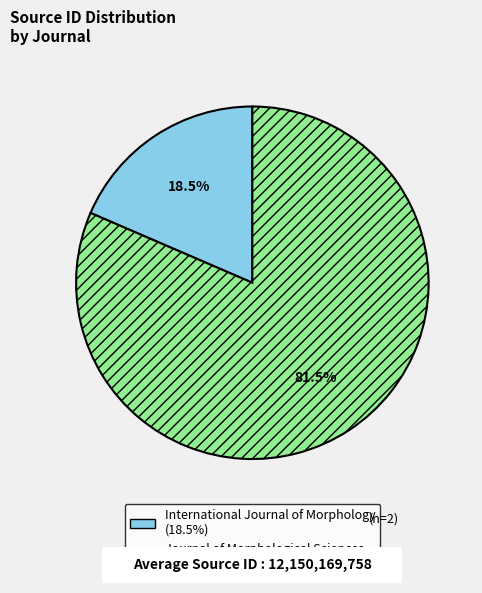

Count the number of slices in the pie.

2